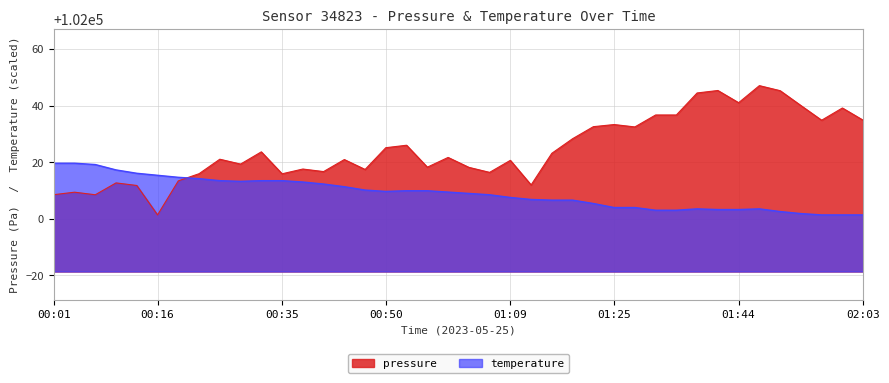

Is it true that pressure equals 137361.3 at 01:09?

False